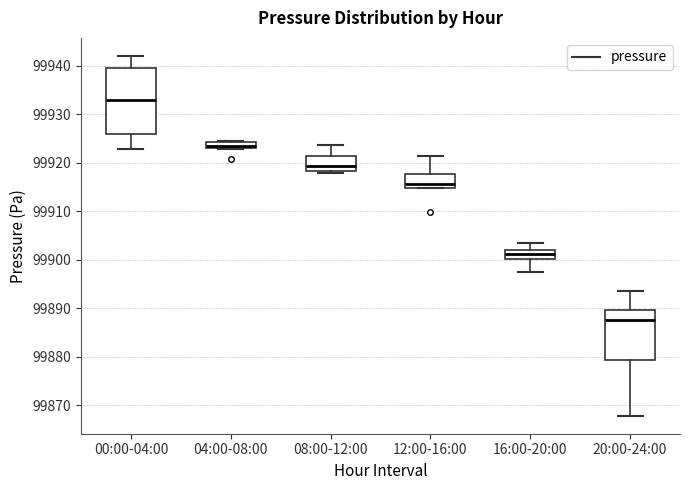

Where is the lower edge of the box for 08:00-12:00 on the y-axis? The values are not printed on the chart, so give them approximately, as read against the axis.

99918